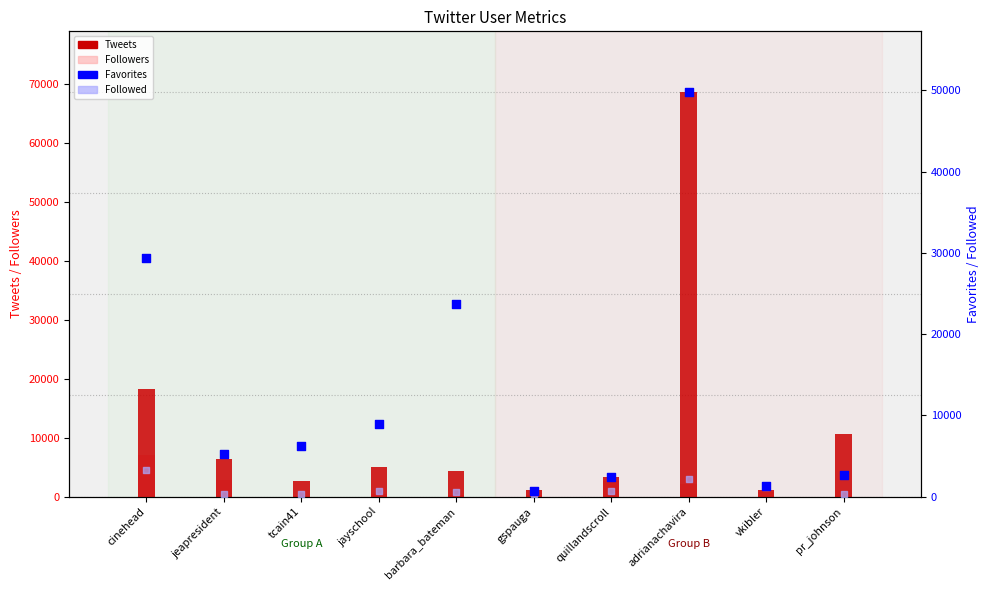

Which series has the largest total across all categories?

Favorites